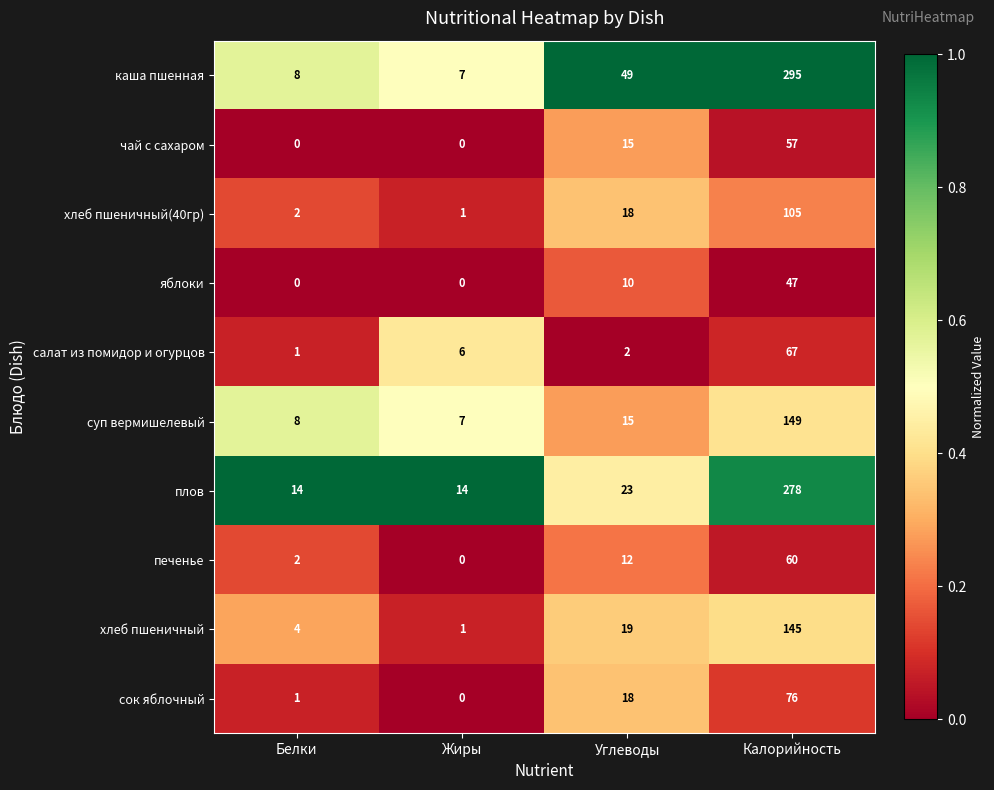

Is it true that чай с сахаром equals 19 at Жиры?

False